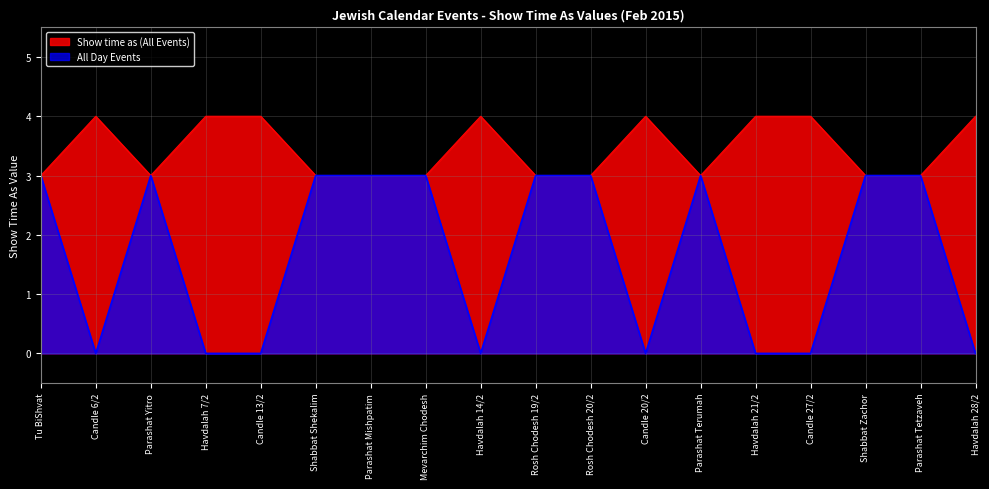

Where is the first local minimum for Show time as (All Events)?

Parashat Yitro